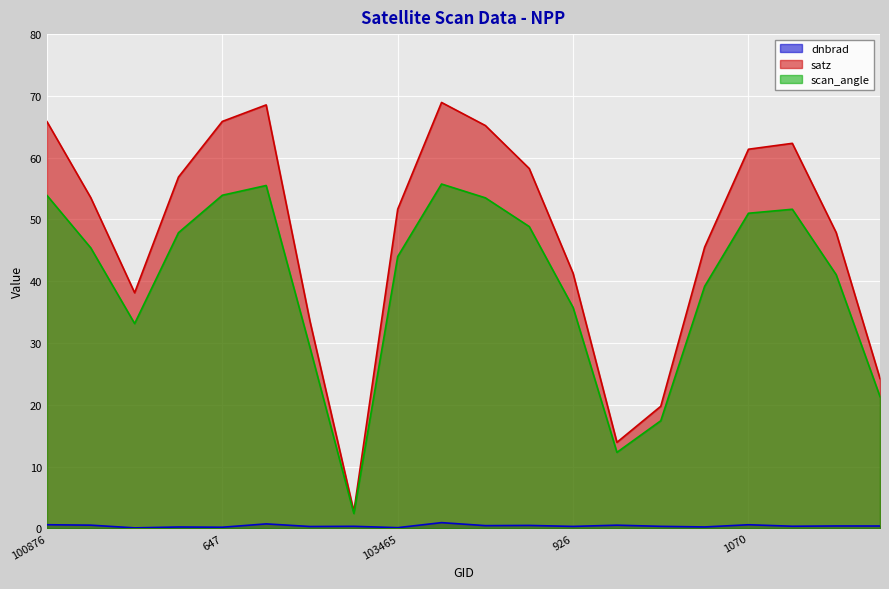

Which category has the lowest value in the dnbrad series?

102741